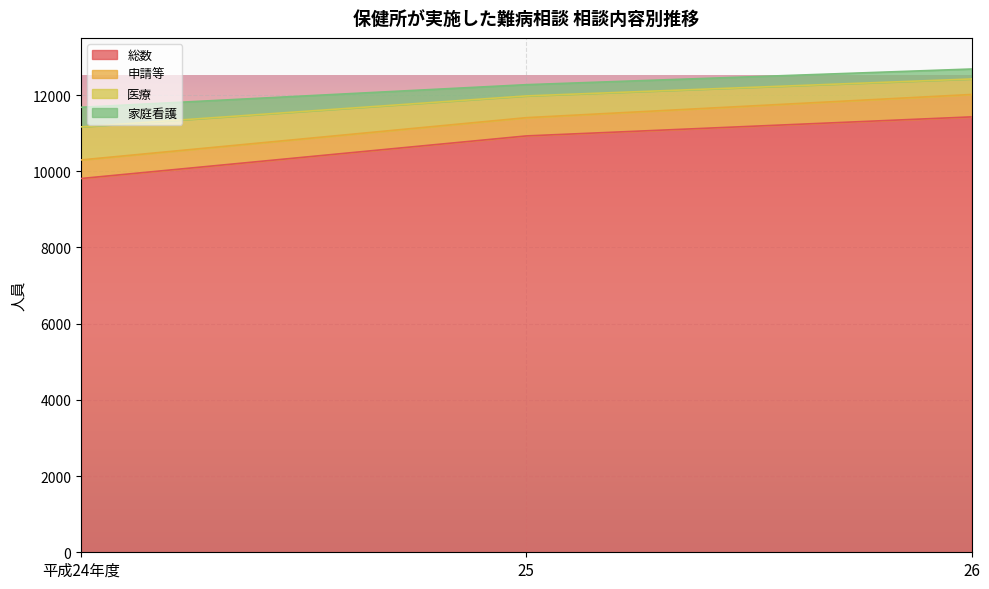

How many data points does each series have?

3